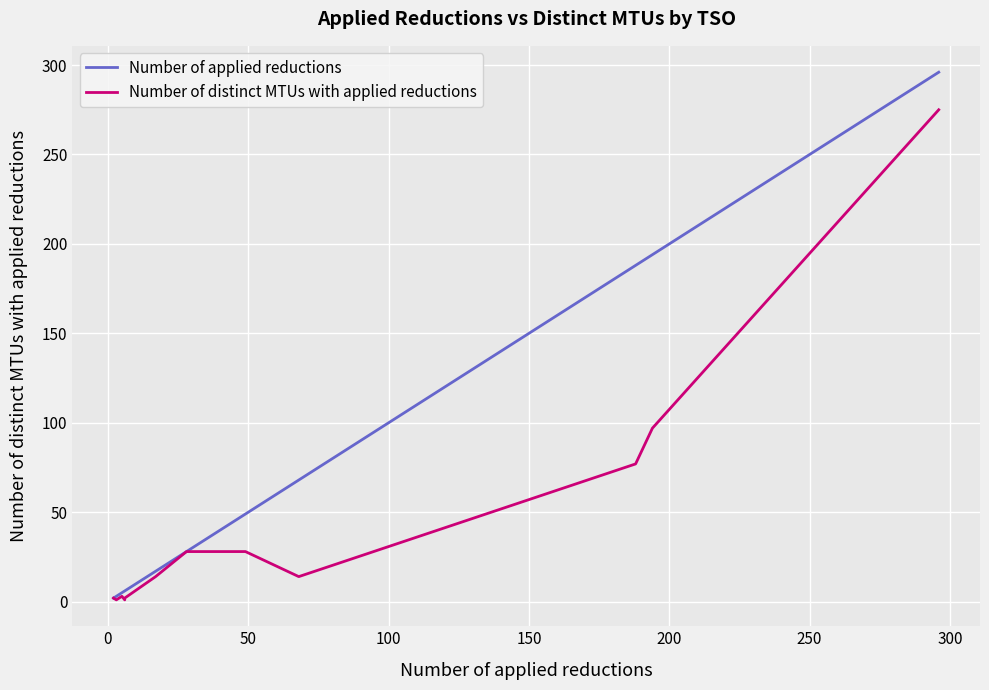

True or false: Number of applied reductions and Number of distinct MTUs with applied reductions intersect in this chart.

False